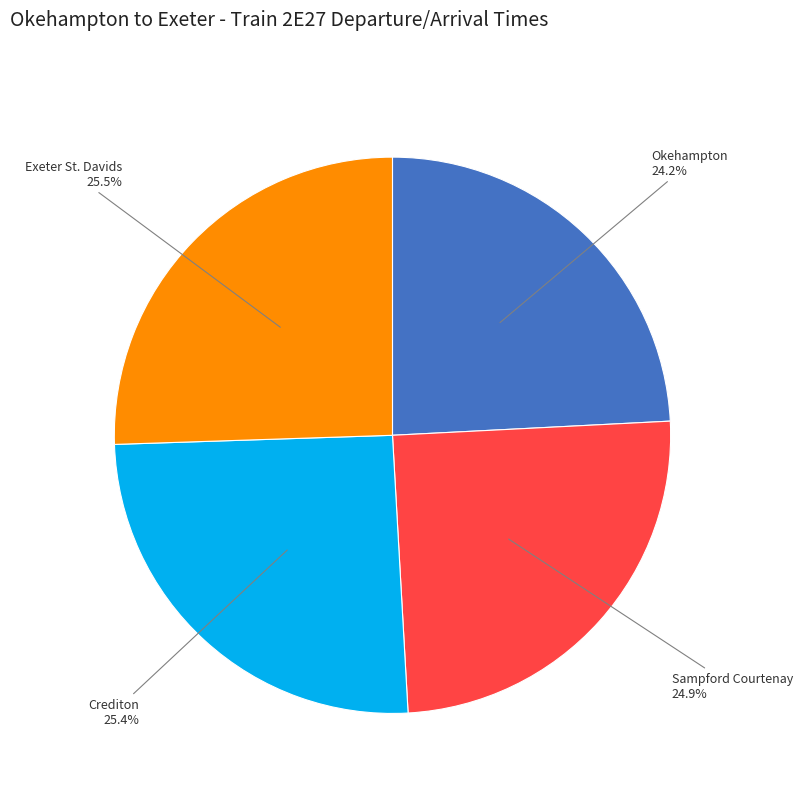

Is Crediton the majority of the pie?

No